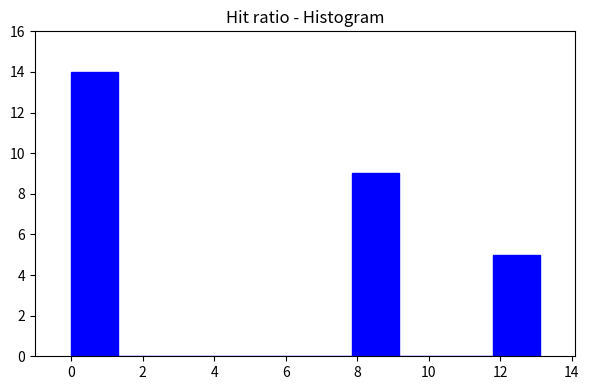

Reading left to right, transcribe this chart: for each bar, give the range it covers on the x-axis and its height. Neither the bar edges nor the heights are printed on the chart, so give them approximately, as read against the axes.

0.0 to 1.4: 14
1.4 to 2.6: 0
2.6 to 4.0: 0
4.0 to 5.2: 0
5.2 to 6.6: 0
6.6 to 7.8: 0
7.8 to 9.2: 9
9.2 to 10.4: 0
10.4 to 11.8: 0
11.8 to 13.2: 5